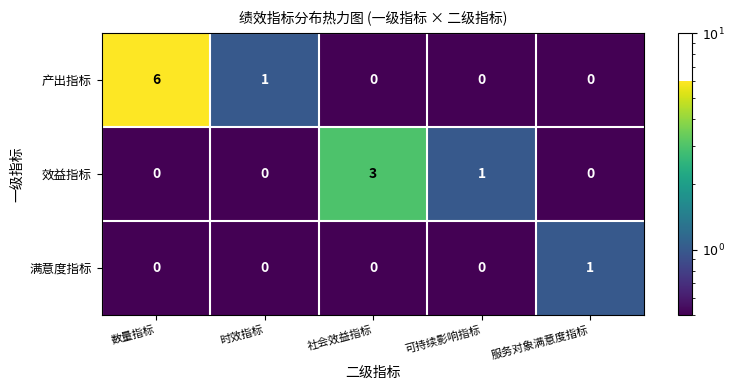

What is the difference between the maximum and minimum values in the 产出指标 series?

6